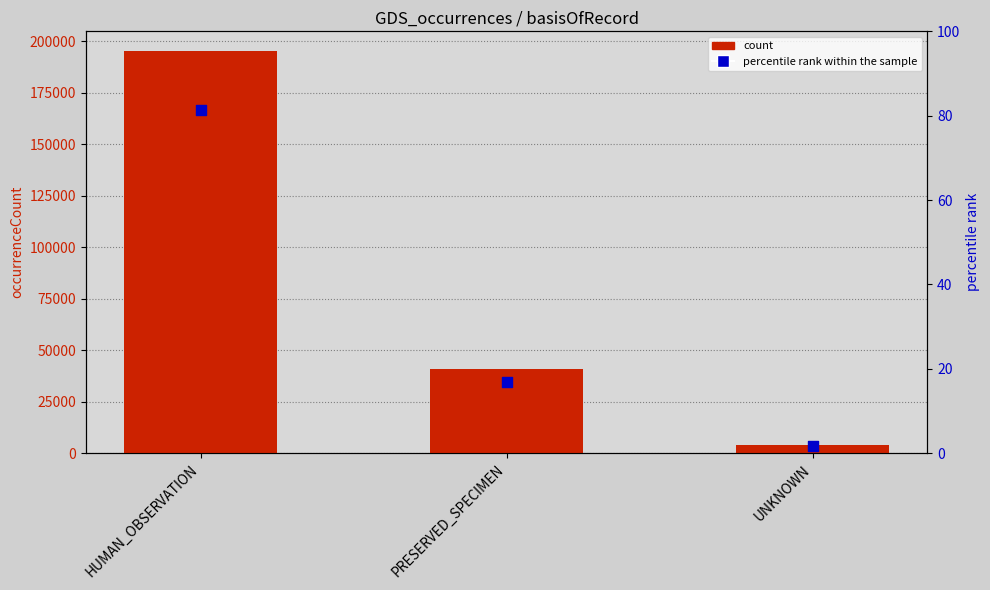

Which series has the largest total across all categories?

count